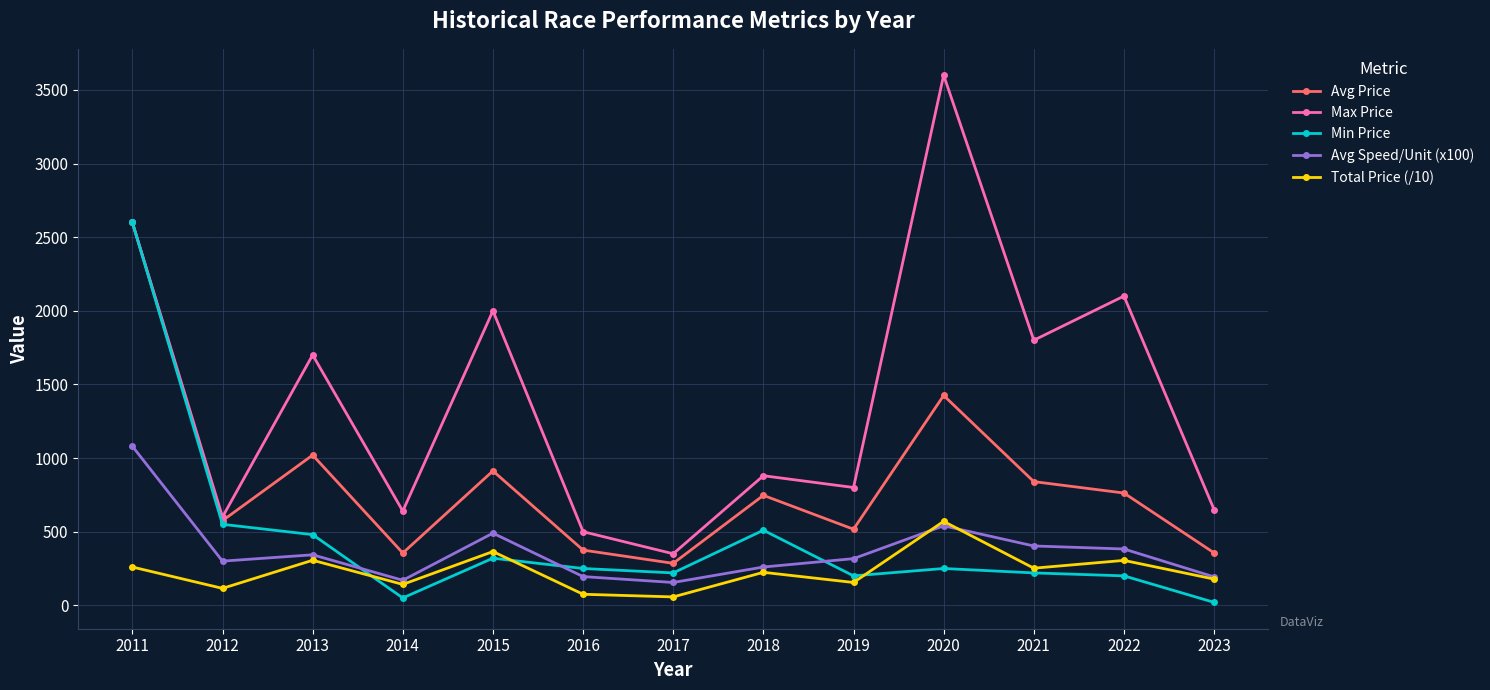

What is the difference between the second highest and minimum values in the Total Price (/10) series?

308.0